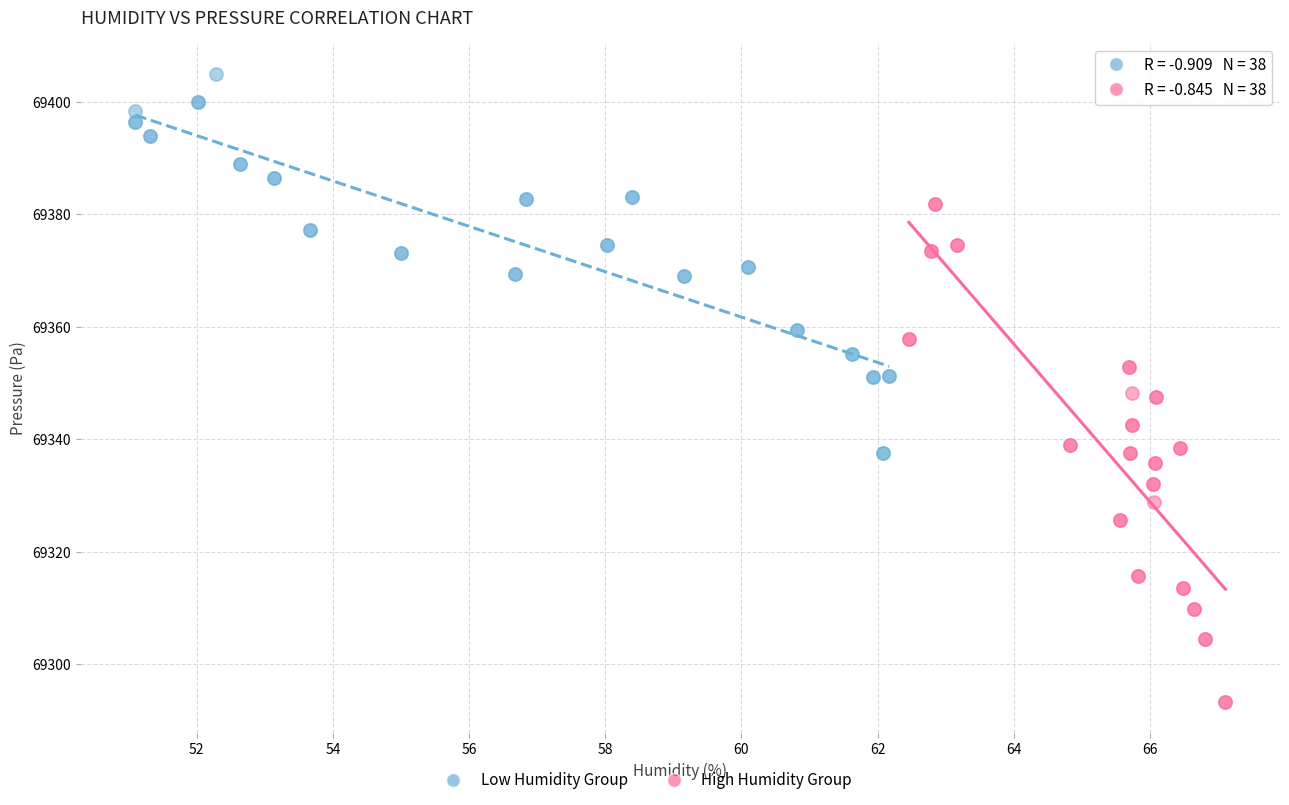

Which series contains the highest Y value?

Low Humidity Group